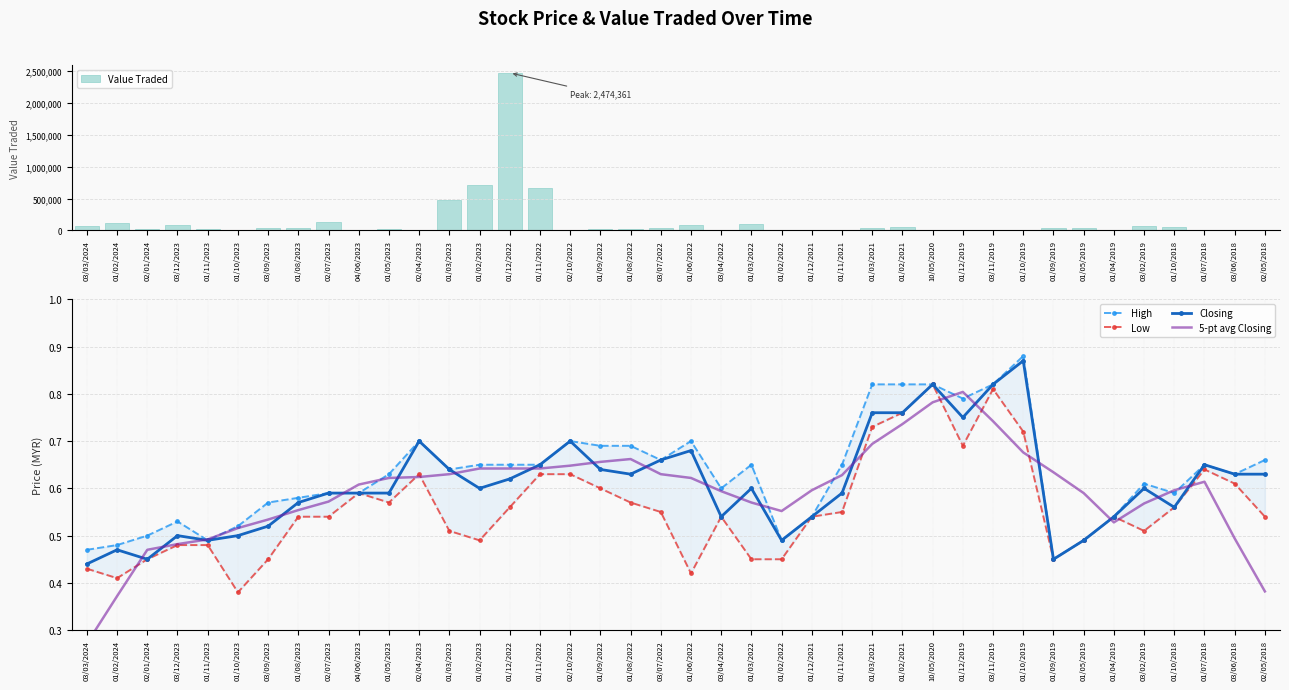

True or false: Value Traded has a value of 28995.0 at 01/09/2022.

True